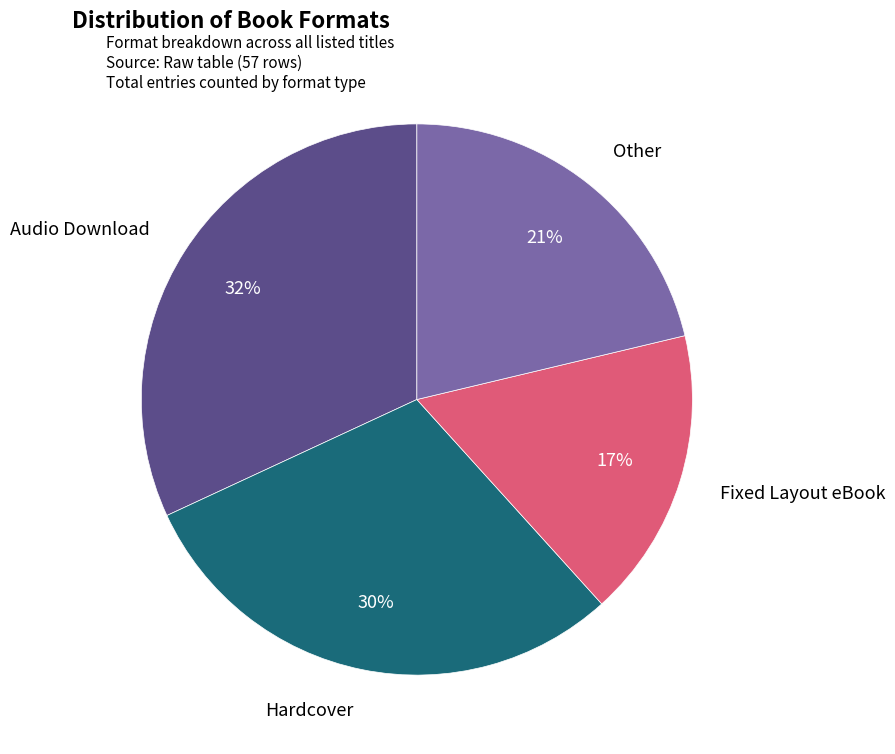

Does any single category account for the majority?

No